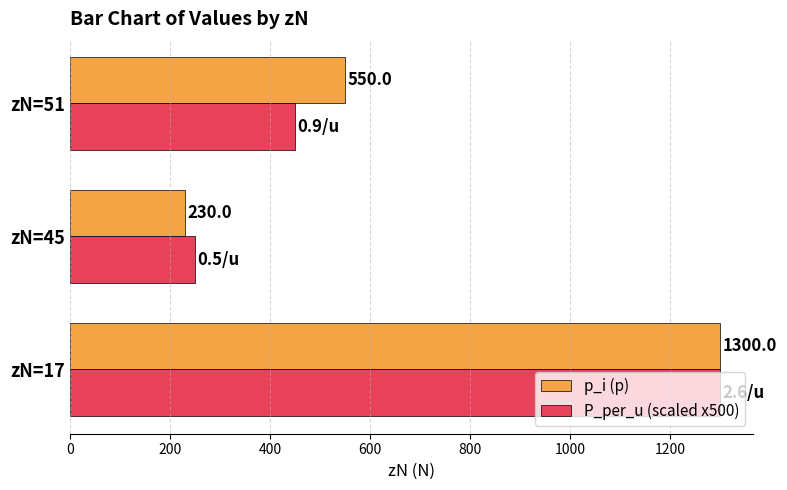

What are all the series names shown in the legend?

p_i (p), P_per_u (scaled x500)